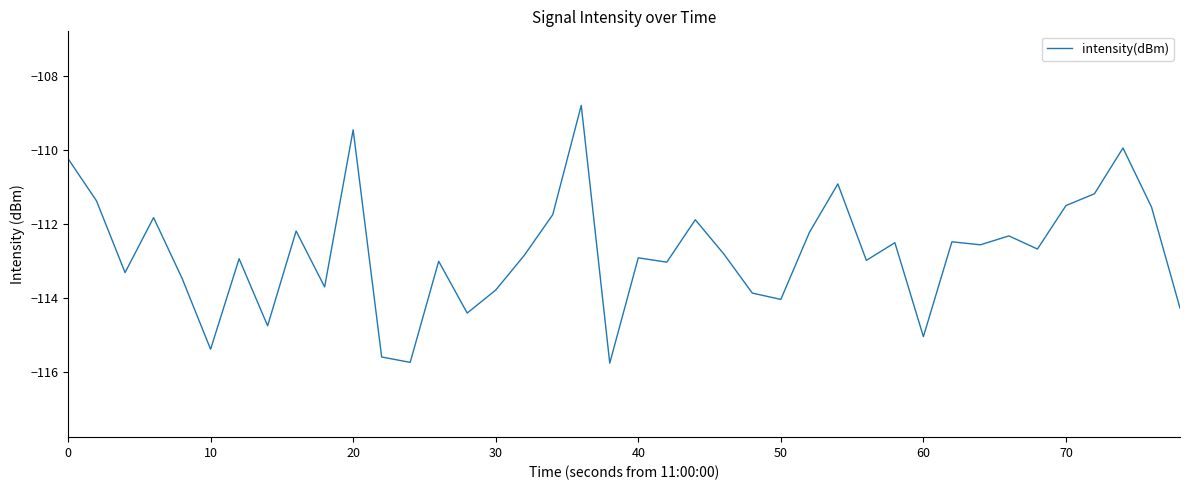

What is the difference between the maximum and second lowest values?

6.9